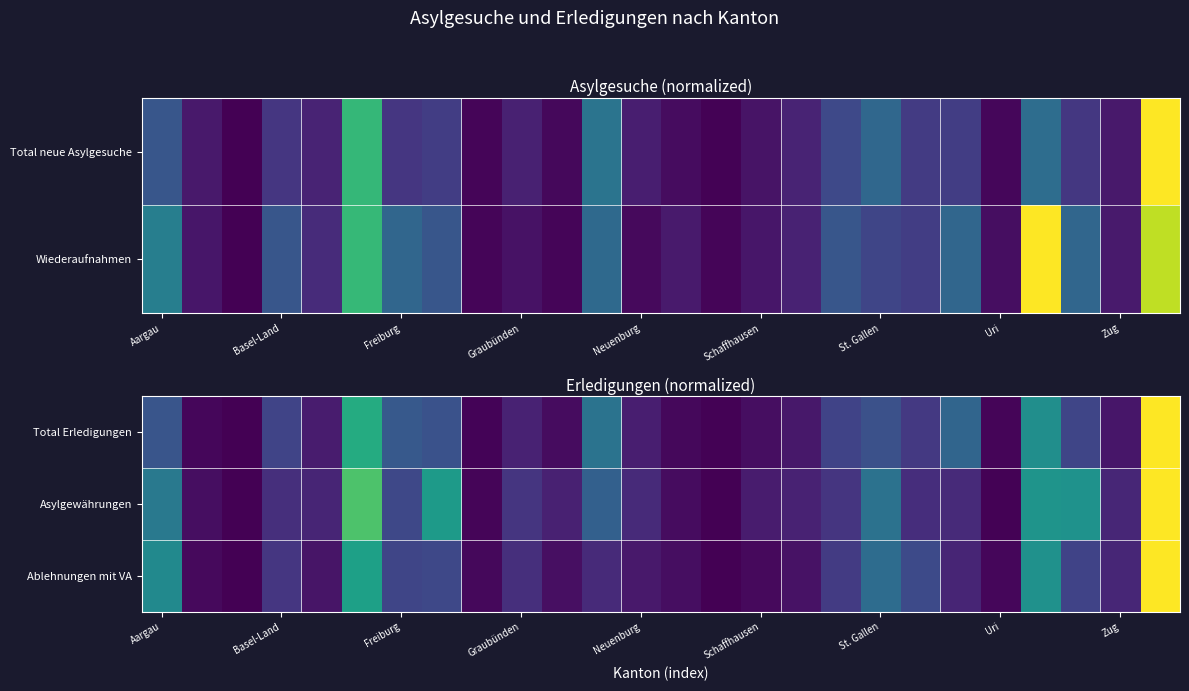

The Asylgewährungen series shows 0.1 at Zug. True or false?

True